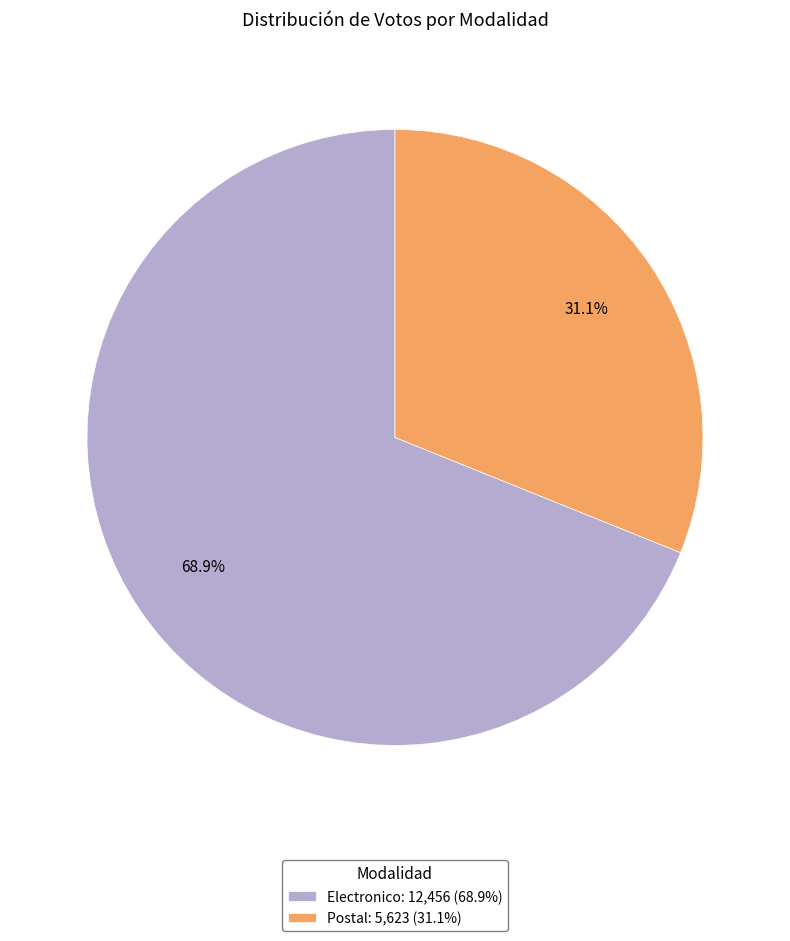

Which category has the biggest portion of the pie?

Electronico